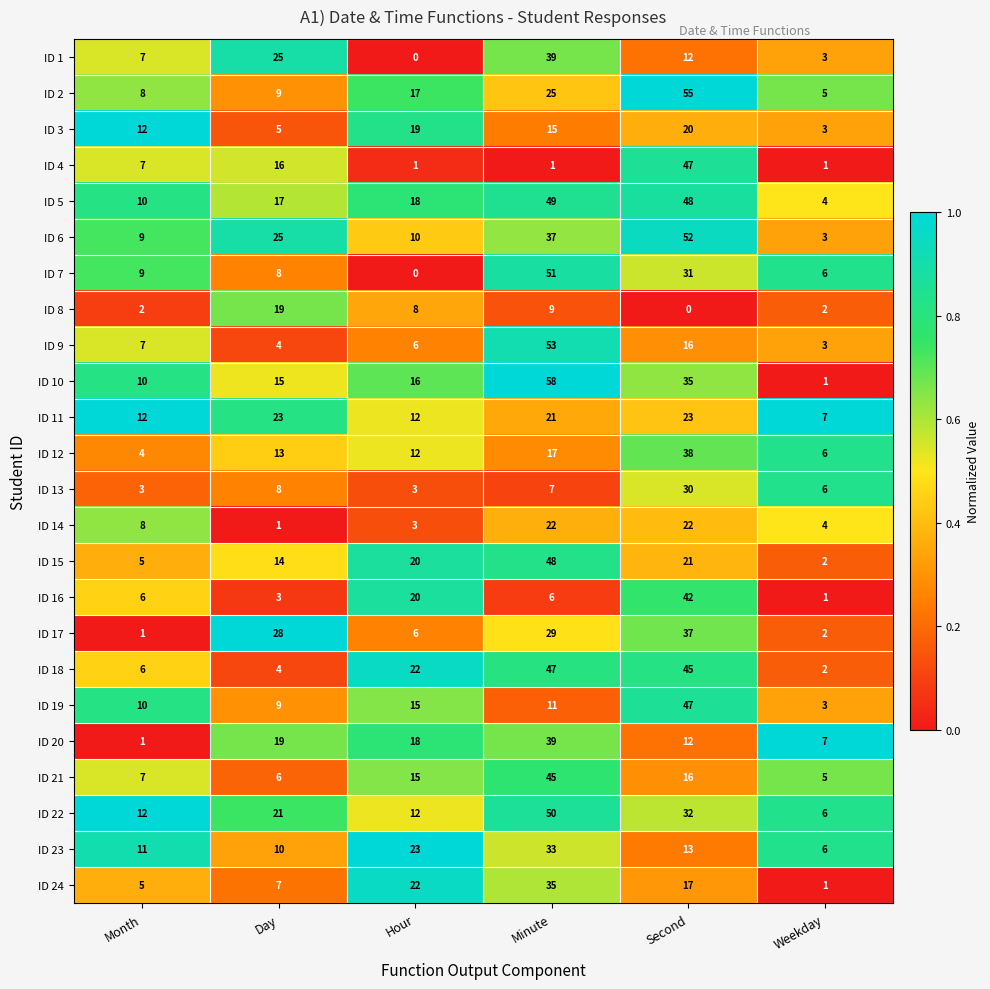

Which category has the highest value in the ID 15 series?

Minute